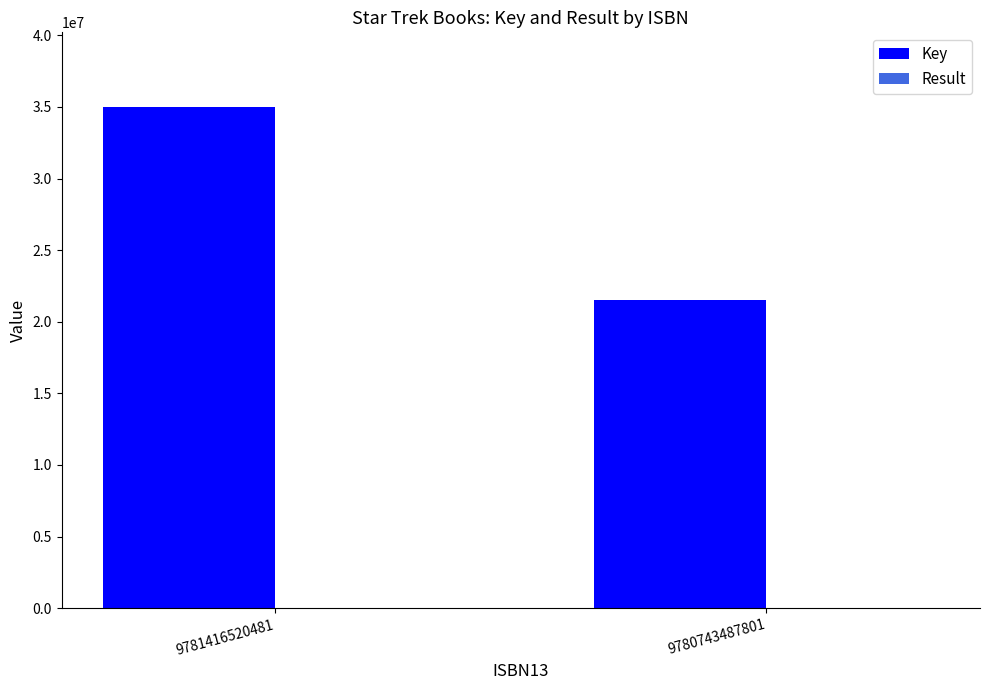

What is the sum of all Key values?

56486429